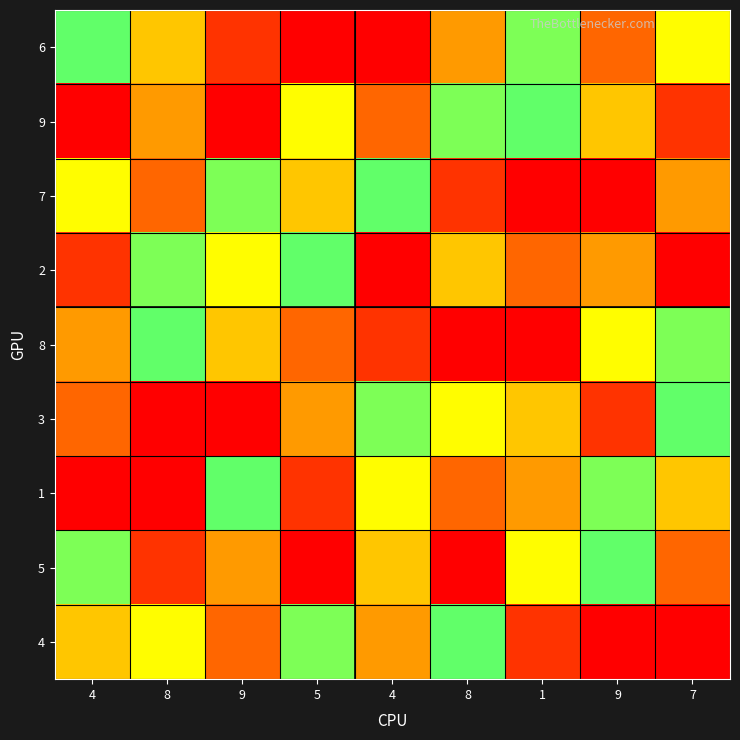

Reading right to left, list all the values displayed in this chart.

6: 7=7	9=3	1=5	8=8	4=1	5=9	9=2	8=4	4=6
9: 7=2	9=4	1=6	8=5	4=3	5=7	9=1	8=8	4=9
7: 7=8	9=9	1=1	8=2	4=6	5=4	9=5	8=3	4=7
2: 7=1	9=8	1=3	8=4	4=9	5=6	9=7	8=5	4=2
8: 7=5	9=7	1=9	8=1	4=2	5=3	9=4	8=6	4=8
3: 7=6	9=2	1=4	8=7	4=5	5=8	9=9	8=1	4=3
1: 7=4	9=5	1=8	8=3	4=7	5=2	9=6	8=9	4=1
5: 7=3	9=6	1=7	8=9	4=4	5=1	9=8	8=2	4=5
4: 7=9	9=1	1=2	8=6	4=8	5=5	9=3	8=7	4=4